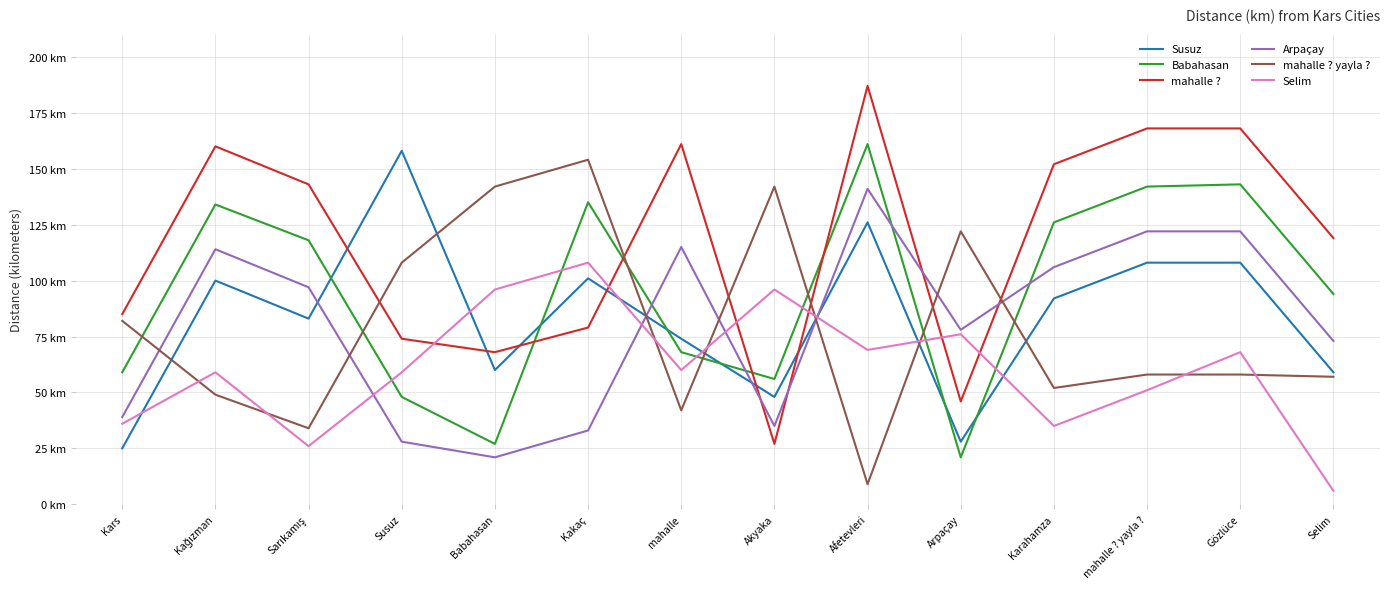

Is the value of Selim at Karahamza greater than the value of mahalle ? yayla ? at Akyaka?

No